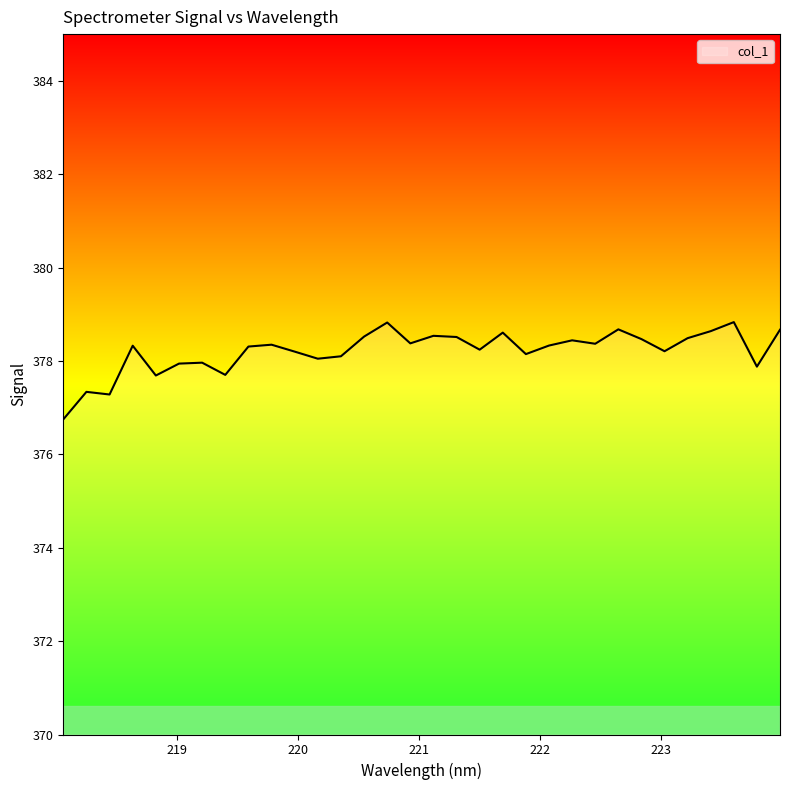

What is the minimum value shown in the chart?

376.7